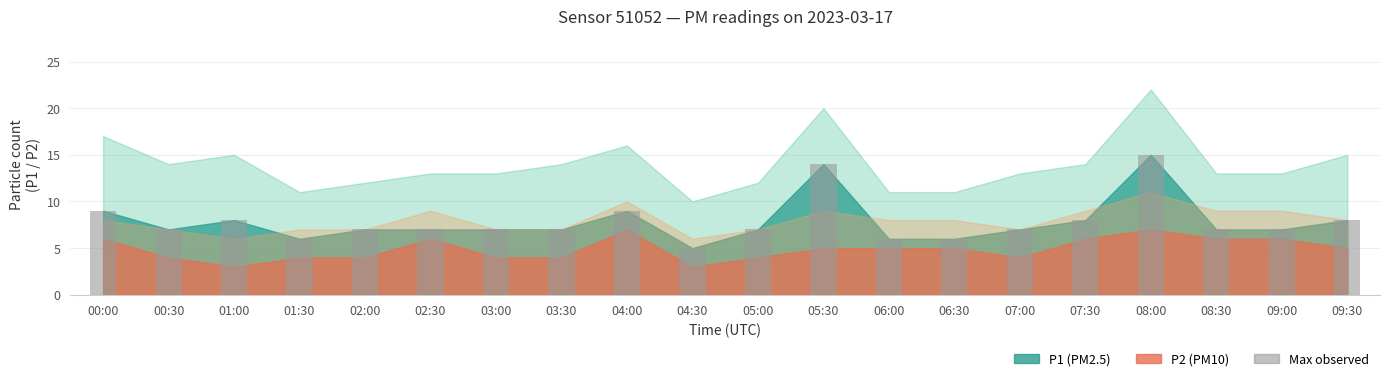

Read the value at 02:30, to the nearest 5.

5